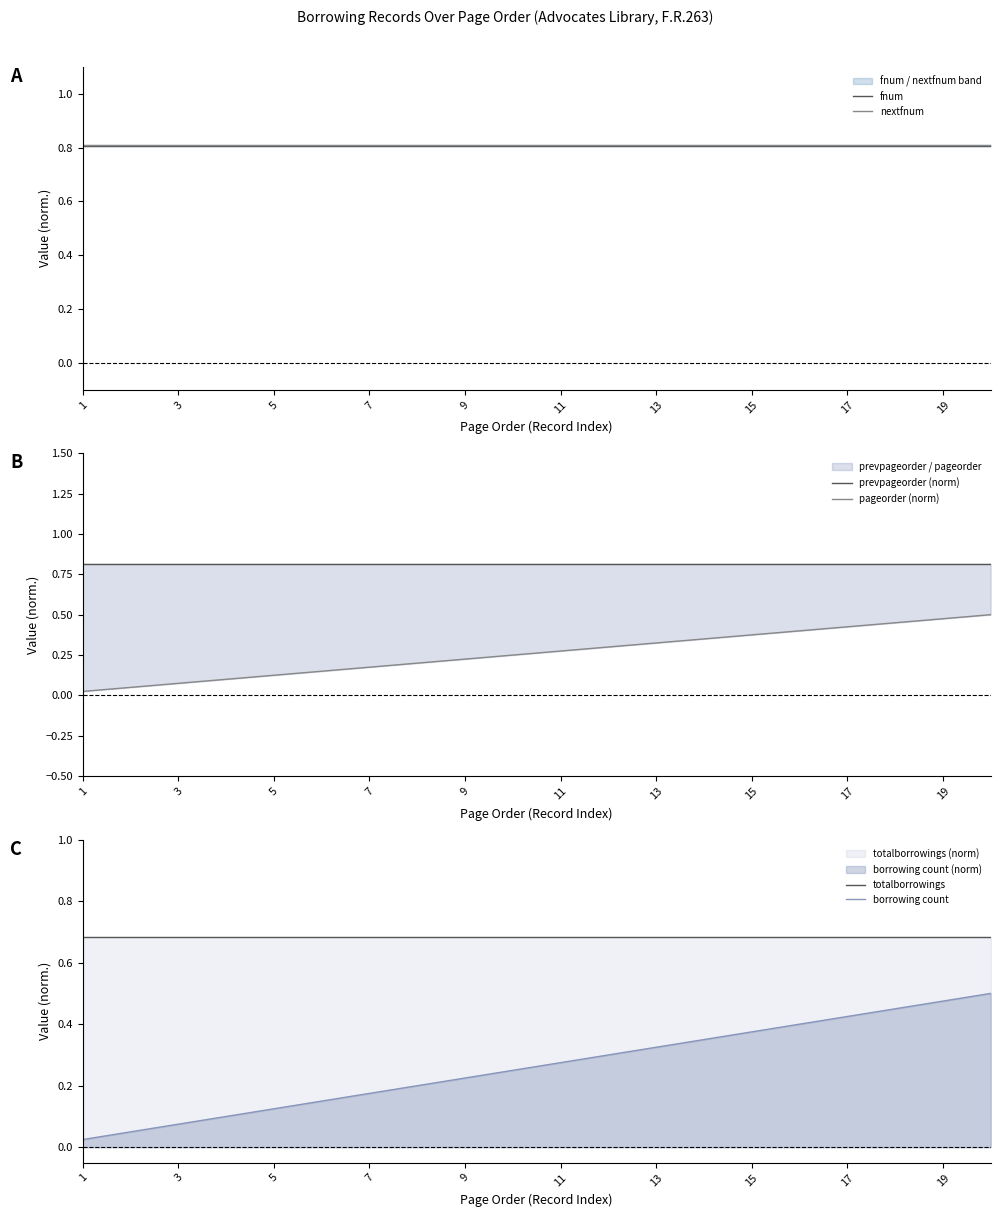

The value of borrowing count at 13 is 0.2. True or false?

False